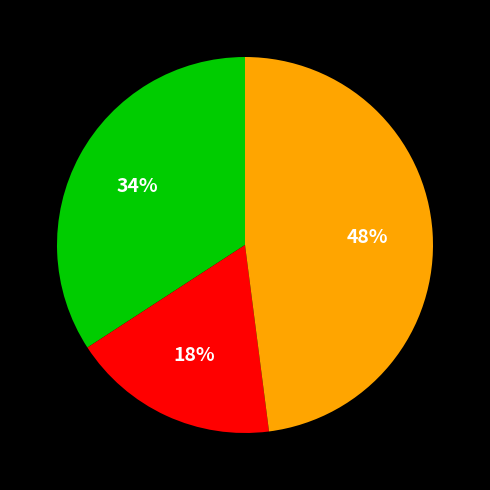

Does any single category account for the majority?

No